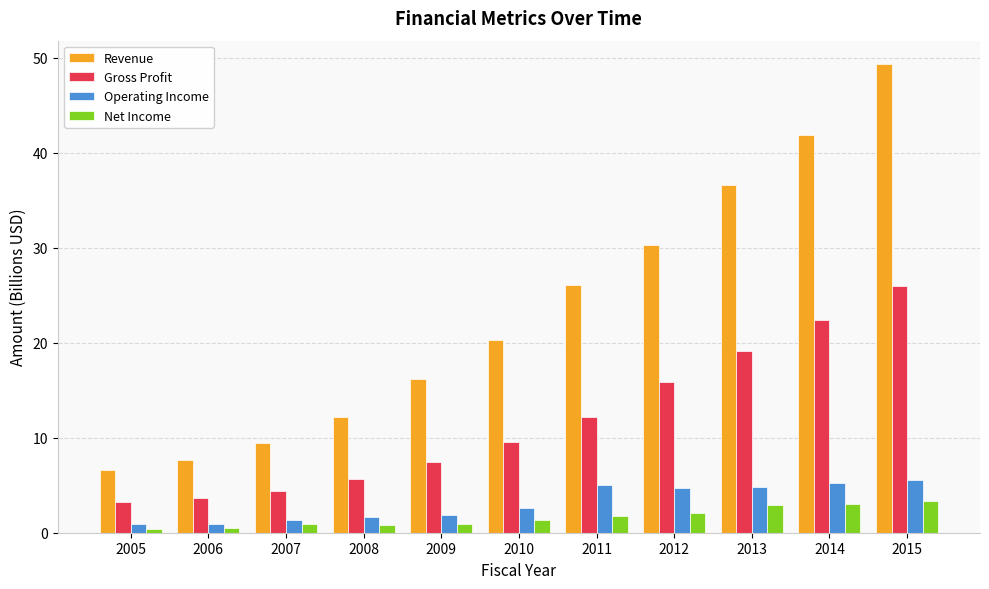

What is the maximum value for Revenue?

49.3